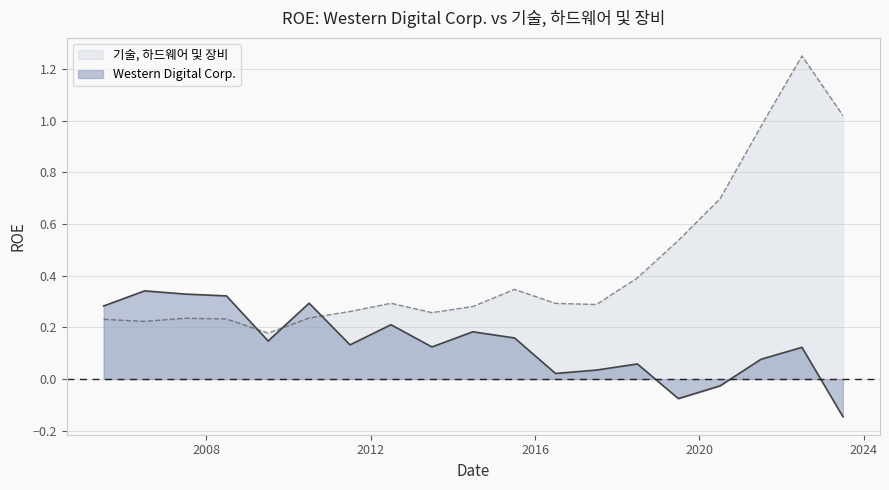

How many data points does each series have?

19